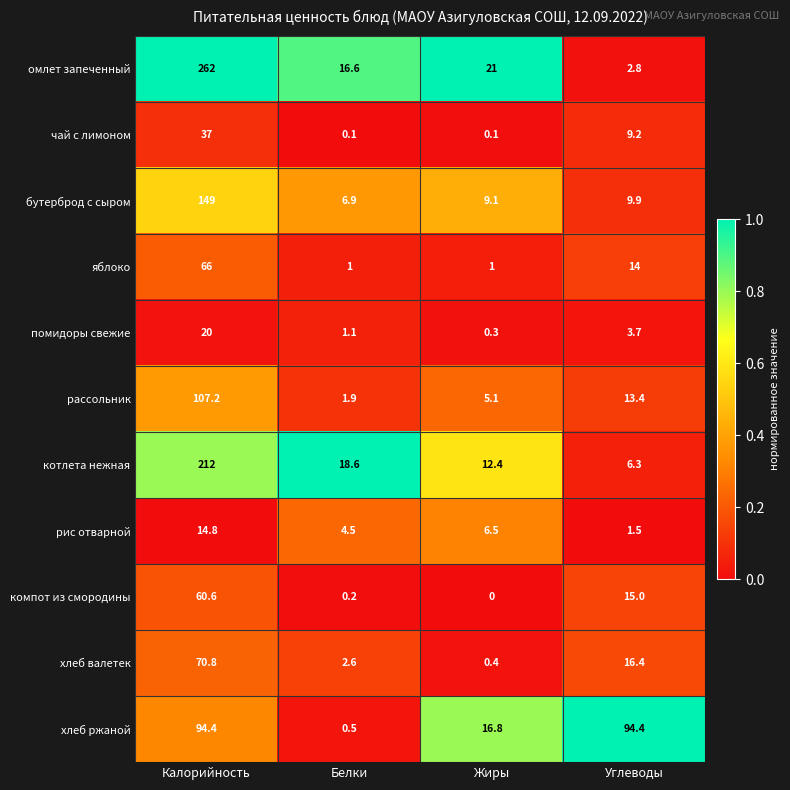

What is the maximum value shown in the chart?

262.0